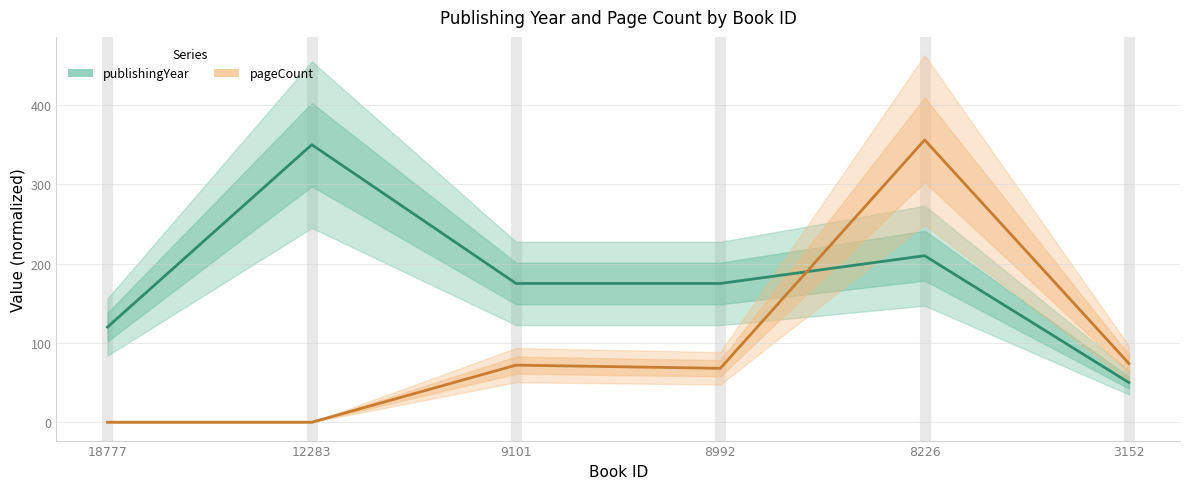

List the series in order of their overall mean, lowest first.

pageCount, publishingYear